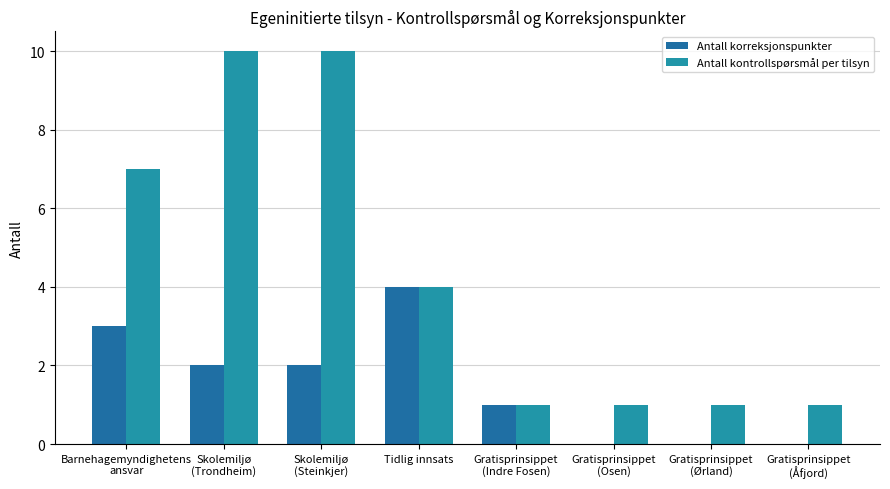

What are all the series names shown in the legend?

Antall korreksjonspunkter, Antall kontrollspørsmål per tilsyn